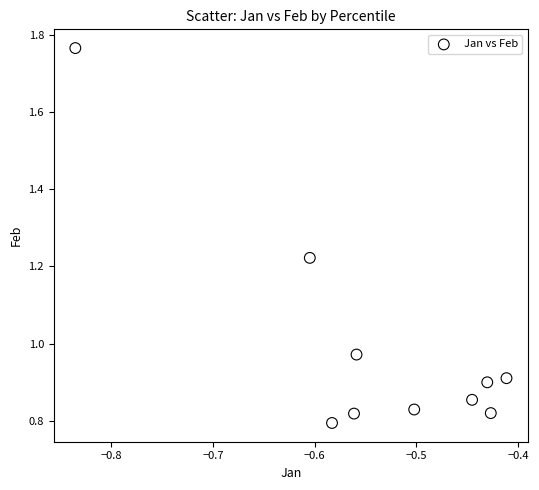

What is the range of X values (max minus min)?

0.4